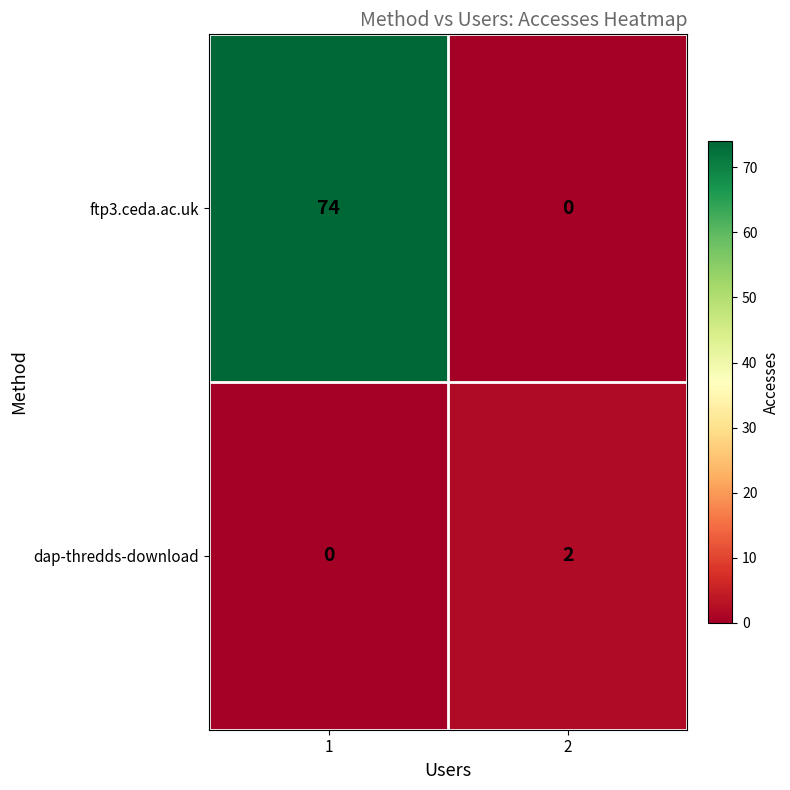

Reading right to left, what are all the values shown in this chart?

ftp3.ceda.ac.uk: 0	74
dap-thredds-download: 2	0